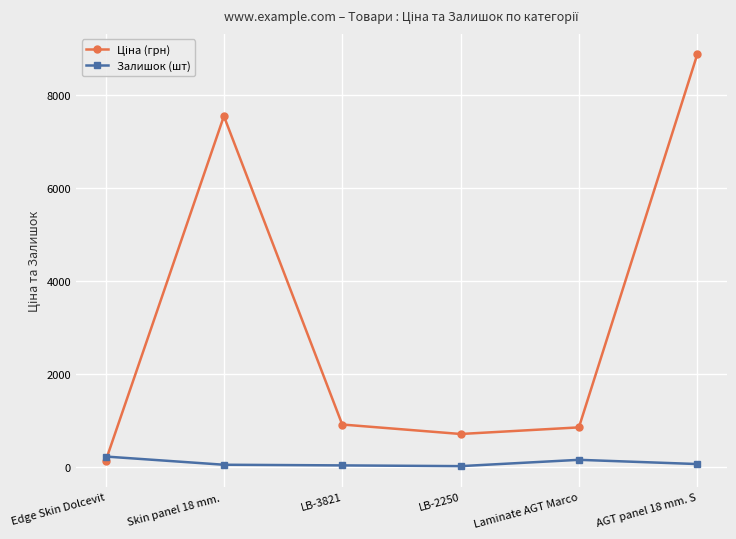

At which category is the sum across all series the highest?

AGT panel 18 mm. S